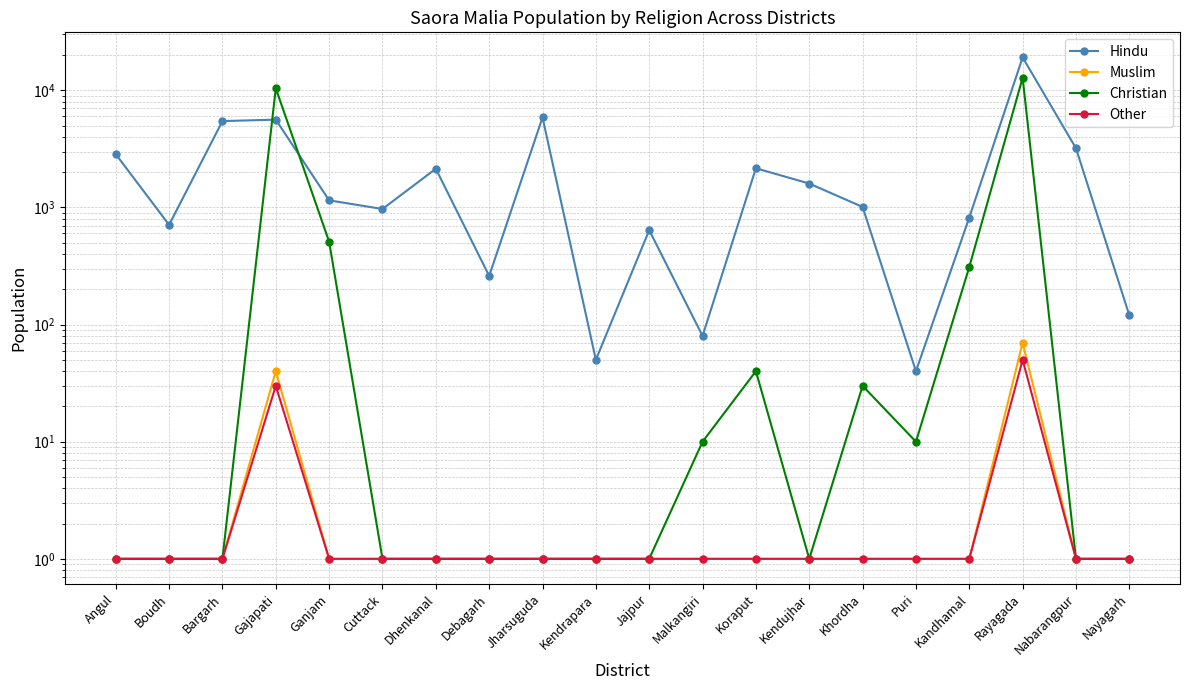

What is the value of the Hindu point at the 18th from the left?

19100